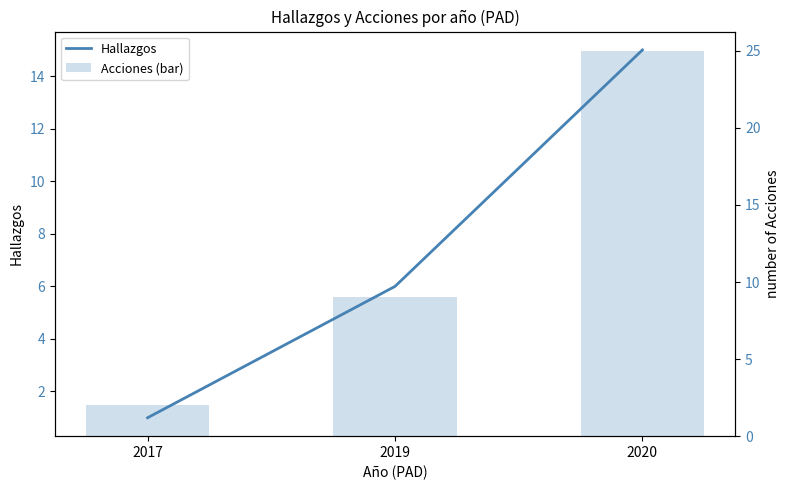

Are the bars horizontal?

No